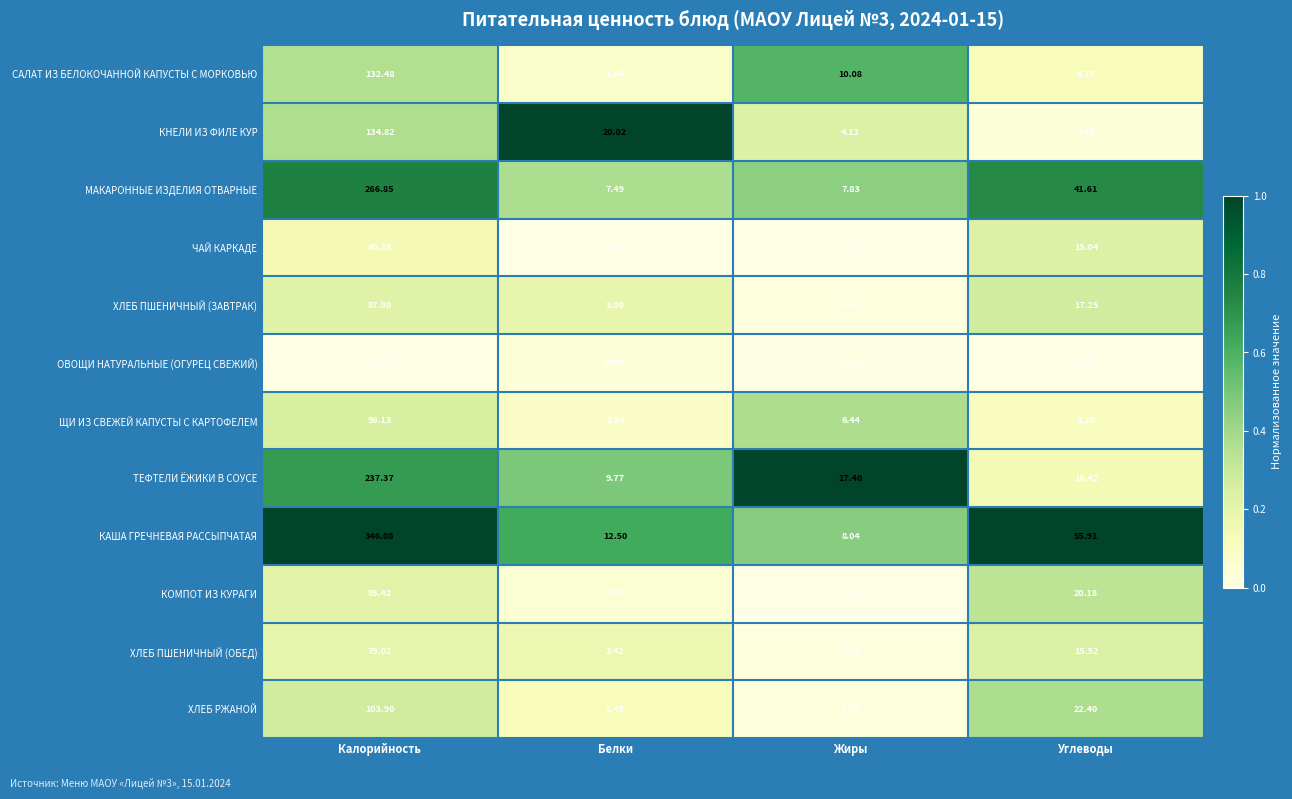

Rank the categories by КНЕЛИ ИЗ ФИЛЕ КУР value from highest to lowest.

Калорийность, Белки, Углеводы, Жиры